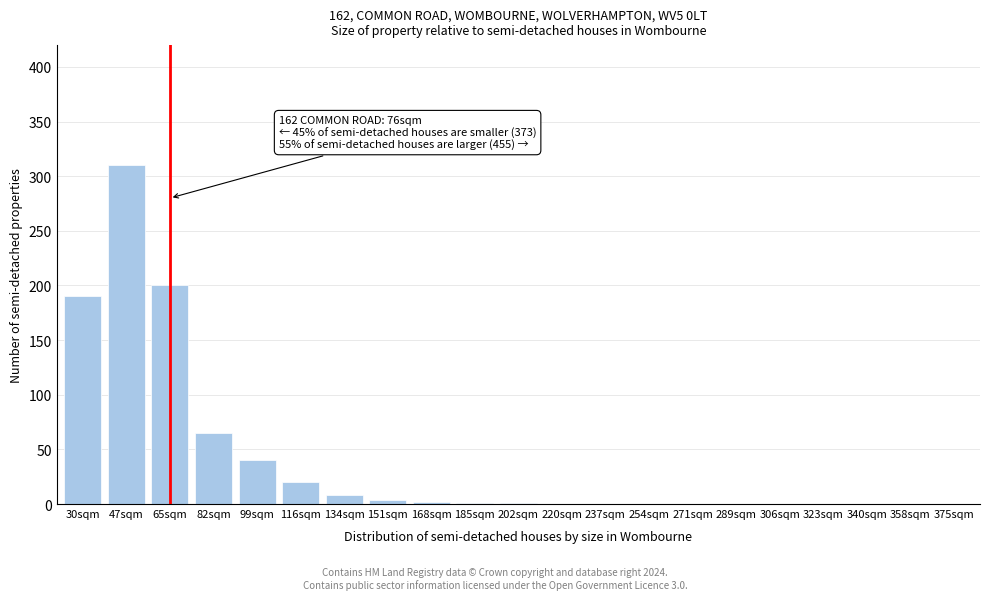

Which has a higher value, 116sqm or 99sqm?

99sqm